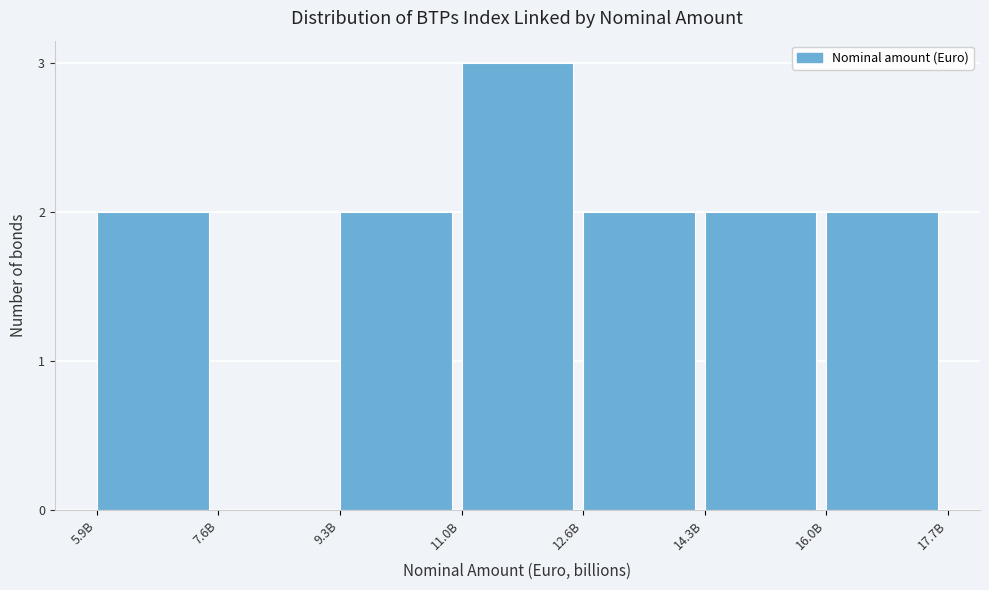

Reading left to right, extract all data points from this chart.

5.9B=2	7.6B=0	9.3B=2	11.0B=3	12.6B=2	14.3B=2	16.0B=2